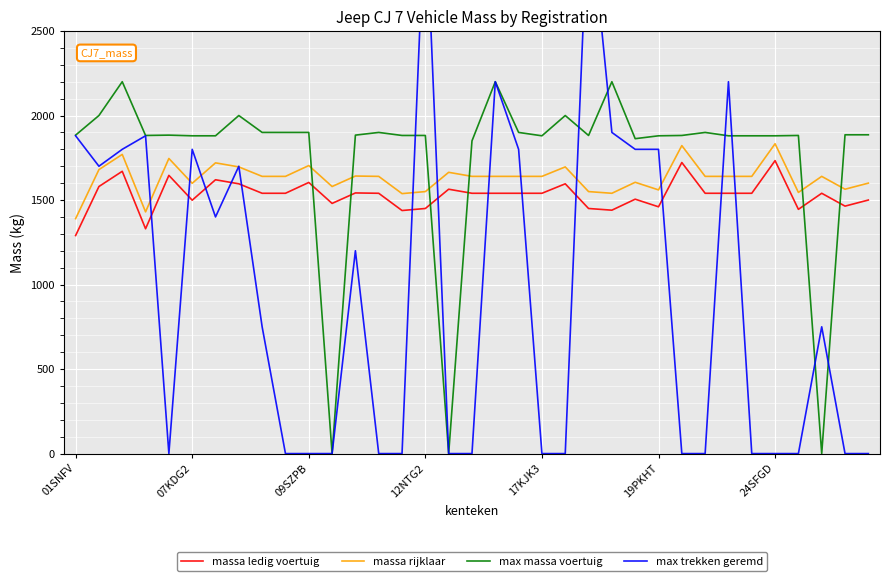

What position from the left is 13?

14